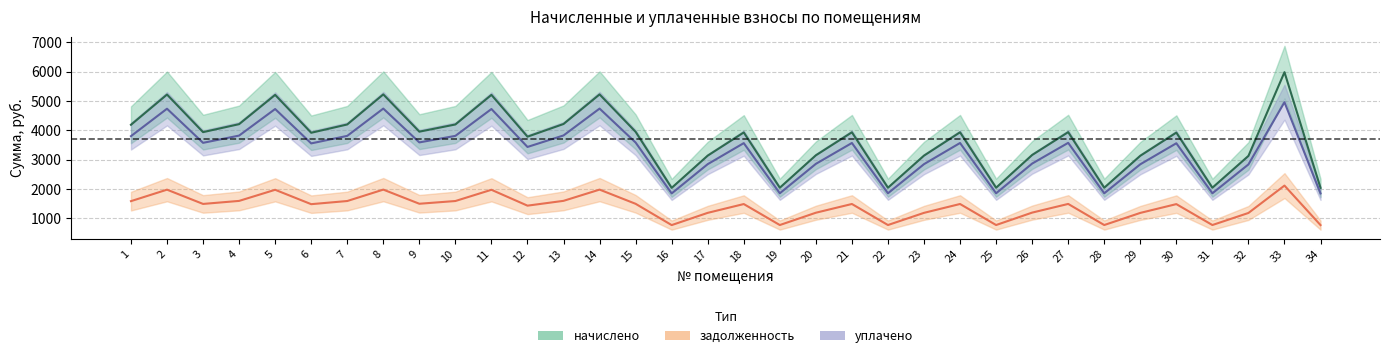

List the labels in order of задолженность value, smallest first.

16, 34, 19, 22, 25, 28, 31, 32, 29, 17, 23, 20, 26, 12, 6, 30, 18, 21, 24, 3, 27, 15, 9, 1, 7, 10, 4, 13, 5, 11, 2, 8, 14, 33